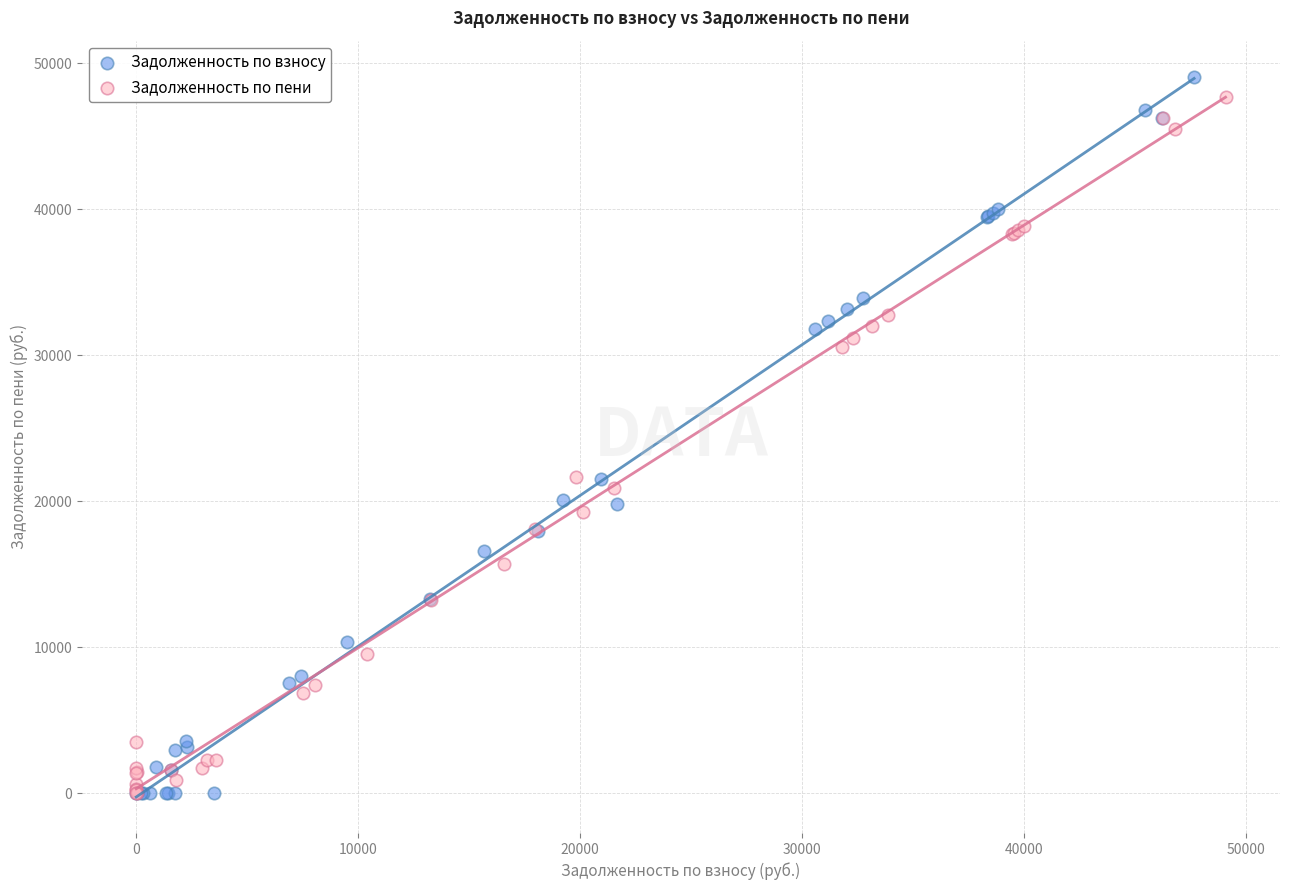

Which series has the largest Y range (max minus min)?

Задолженность по взносу